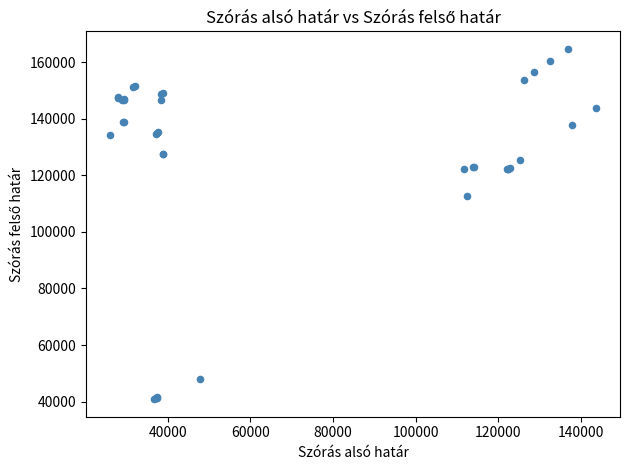

What Y value in the scatter plot is closest to 102774?

112526